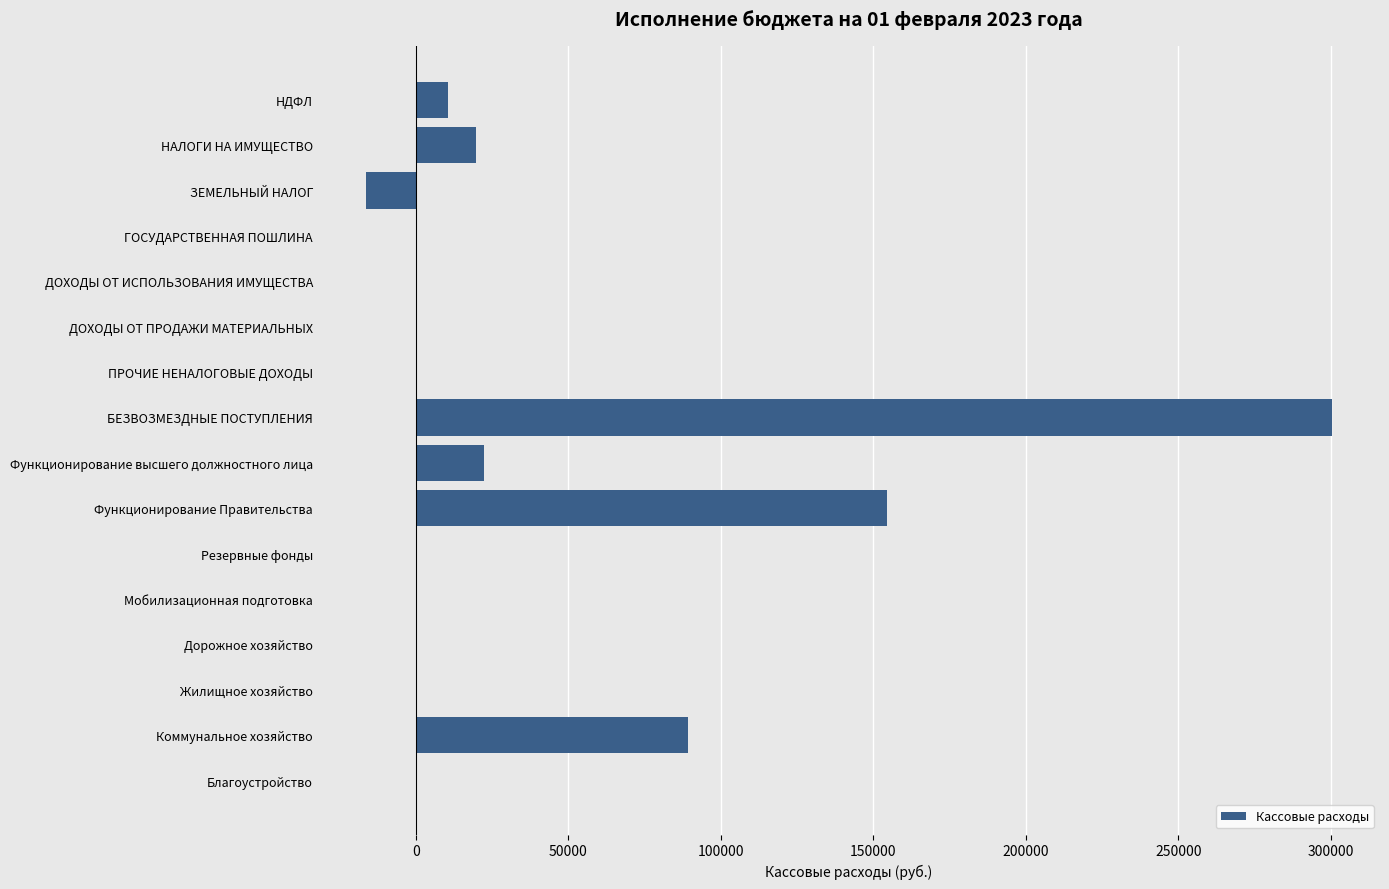

Between Функционирование высшего должностного лица and ЗЕМЕЛЬНЫЙ НАЛОГ, which is larger?

Функционирование высшего должностного лица